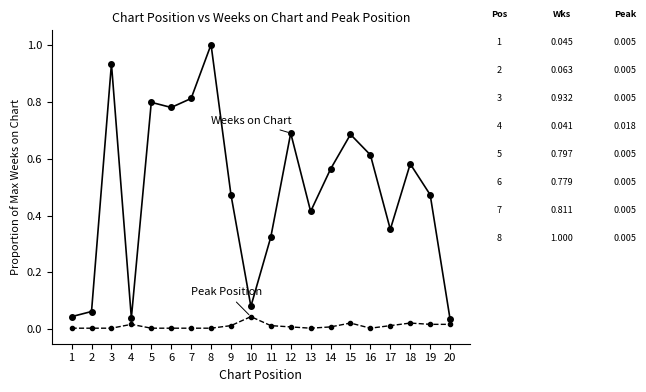

At which category is the sum across all series the highest?

8